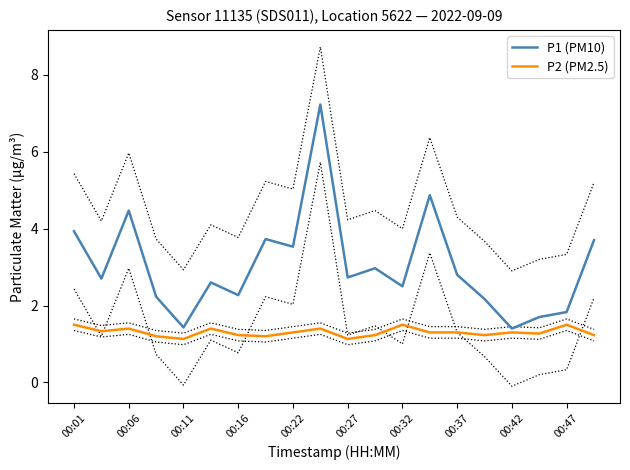

True or false: P1 (PM10) and P2 (PM2.5) intersect in this chart.

False